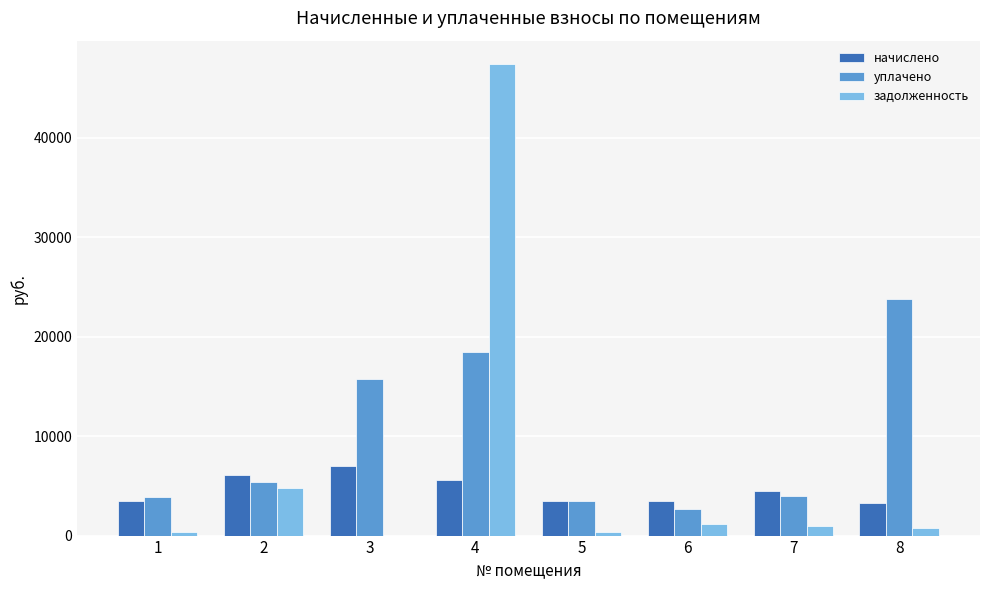

What is the maximum value shown in the chart?

47398.3